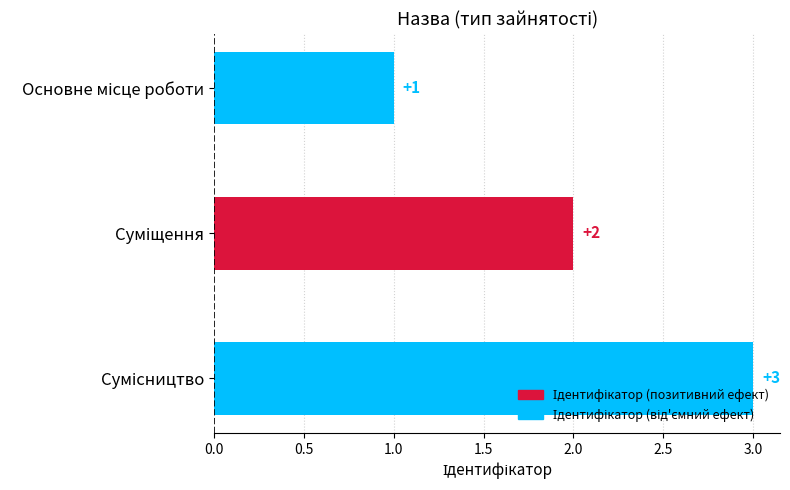

Count the values in the range 1 to 3.

3